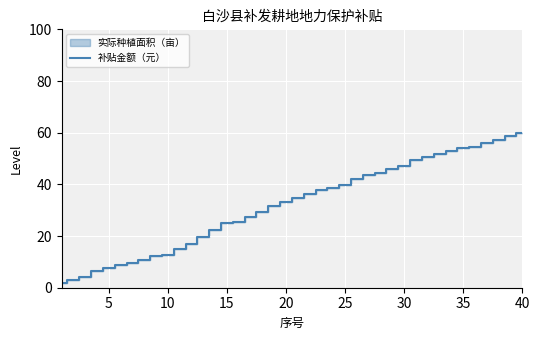

The 补贴金额（元） series shows 60.0 at 40. True or false?

True